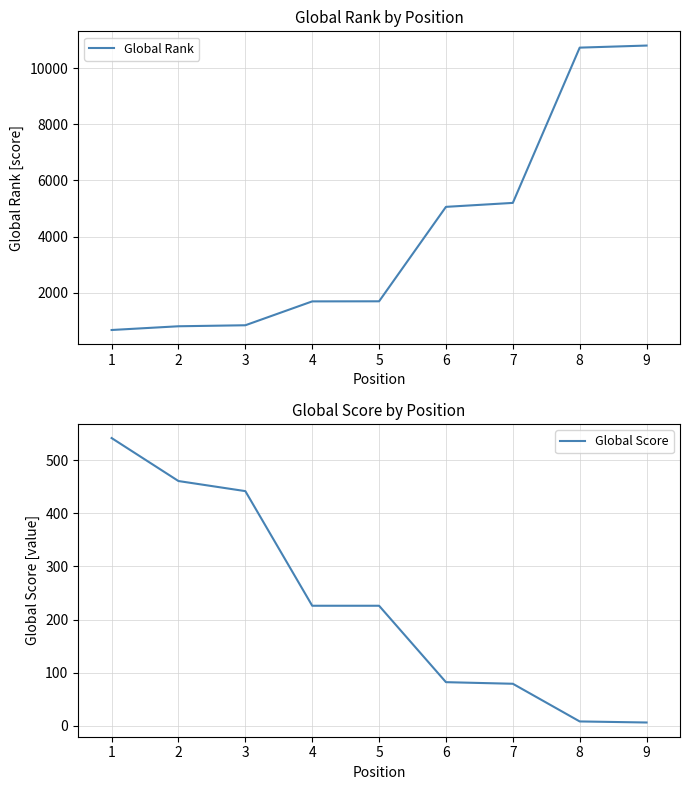

What is the value of the Global Rank point at the 9th from the left?

10808